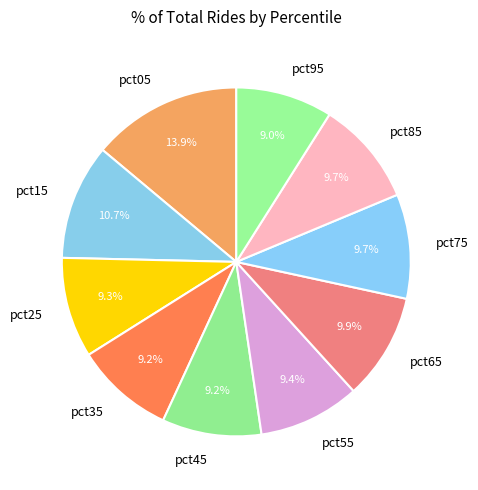

What percentage is NOT represented by pct85?

90.3%